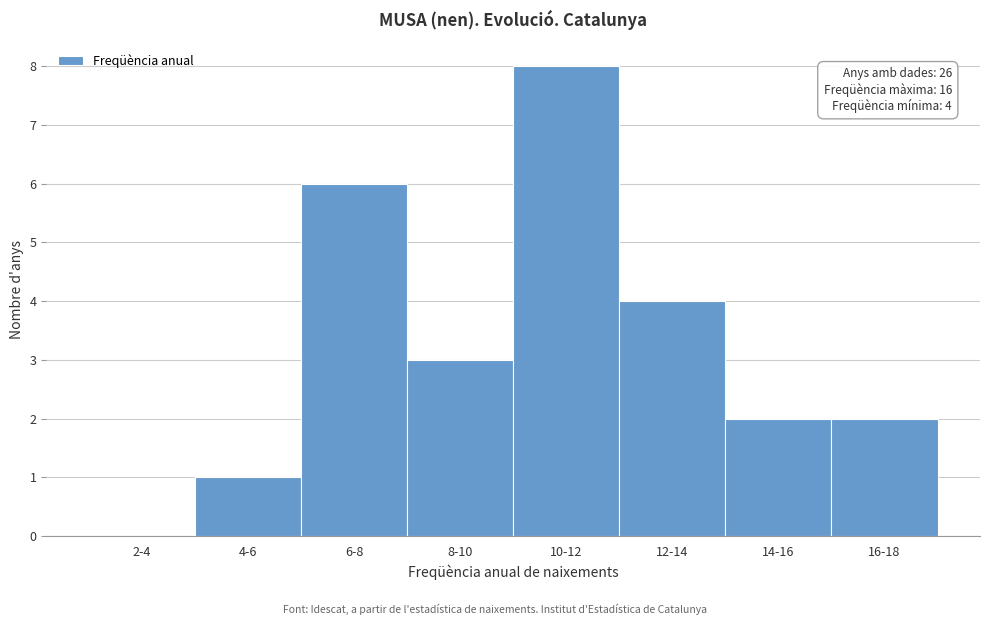

Reading right to left, extract all data points from this chart.

16-18=2	14-16=2	12-14=4	10-12=8	8-10=3	6-8=6	4-6=1	2-4=0